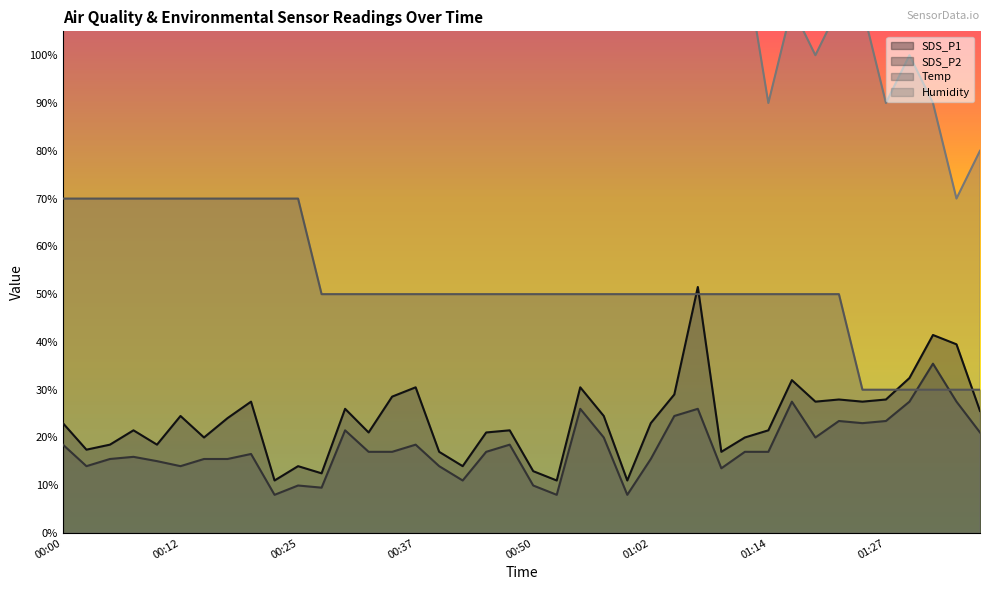

The value of SDS_P1 at 00:05 is 31.7. True or false?

False